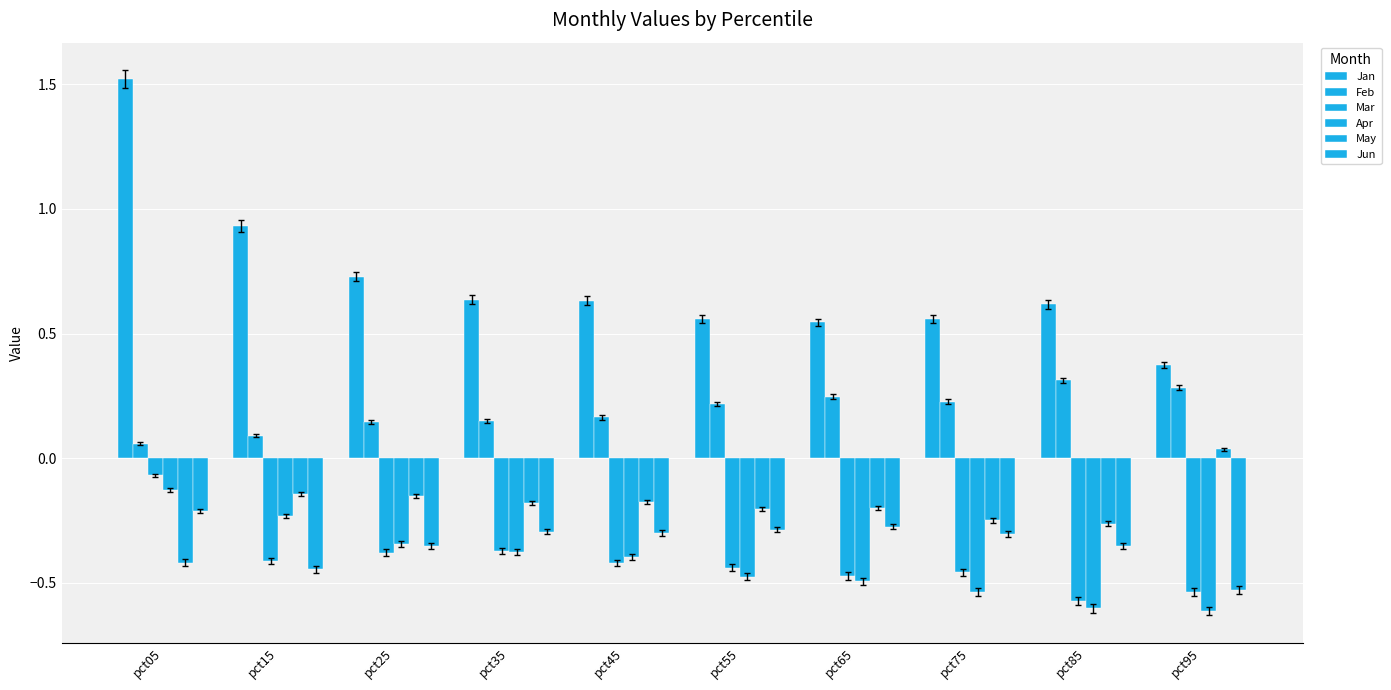

Count the number of categories in the chart.

10